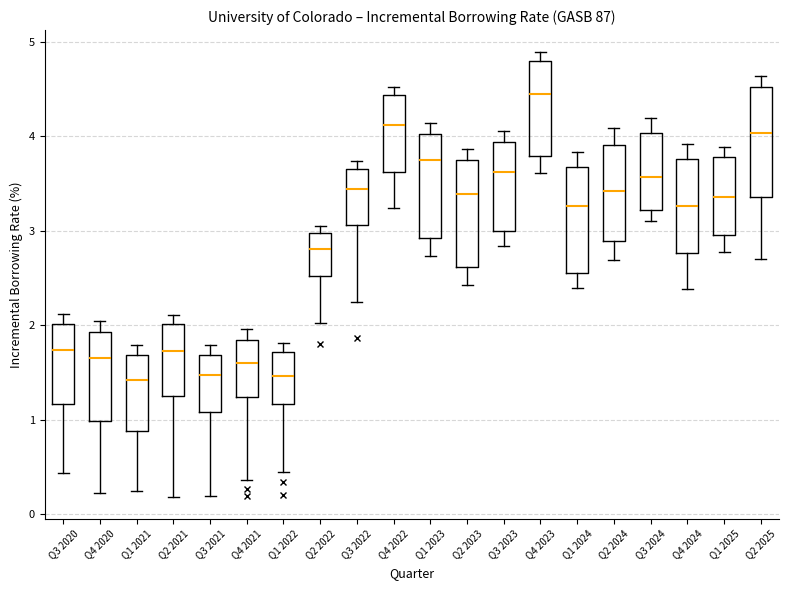

Which box's median line is the highest?

Q4 2023